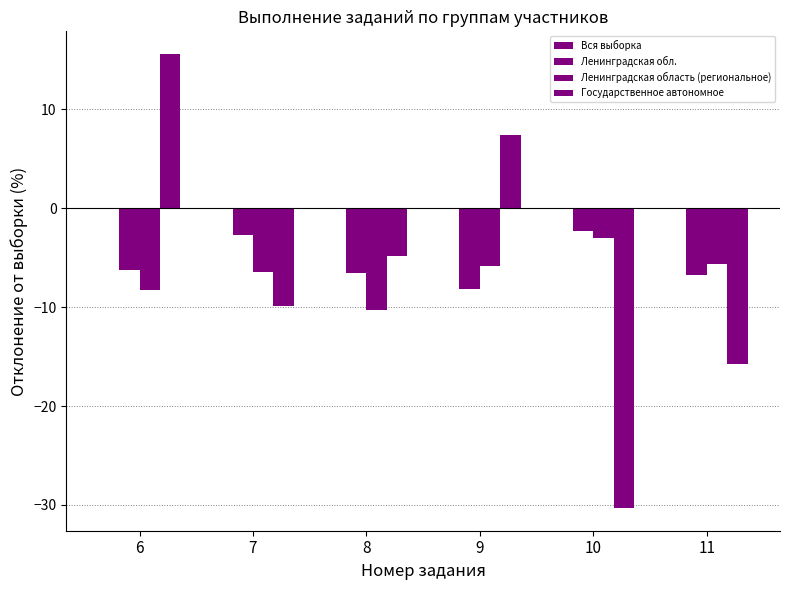

Is it true that Ленинградская обл. equals -6.7 at 11?

True